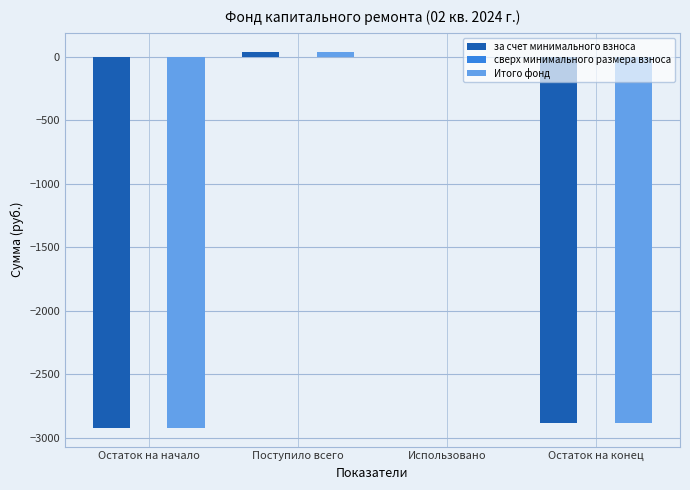

True or false: Итого фонд has a value of 0.0 at Использовано.

True